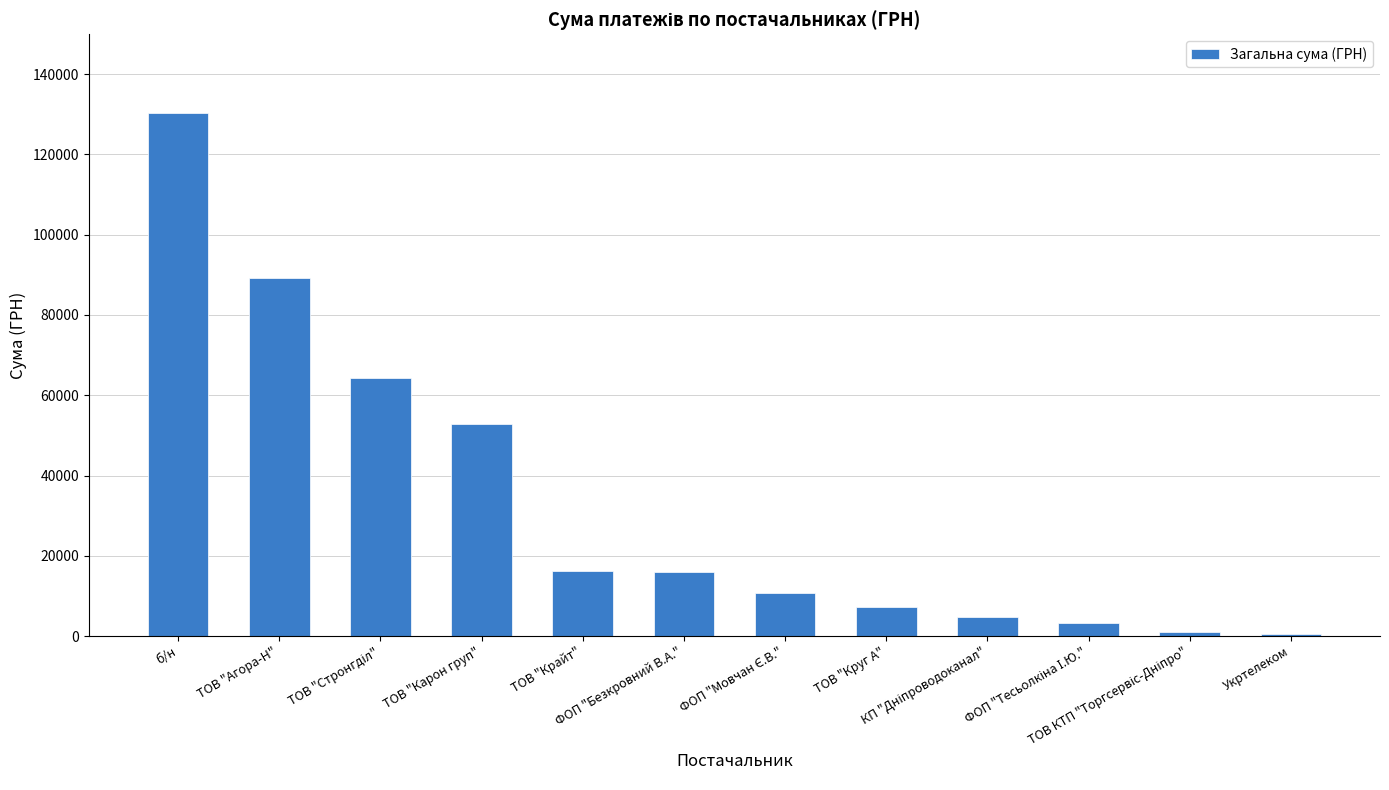

What is the maximum value shown in the chart?

130379.7